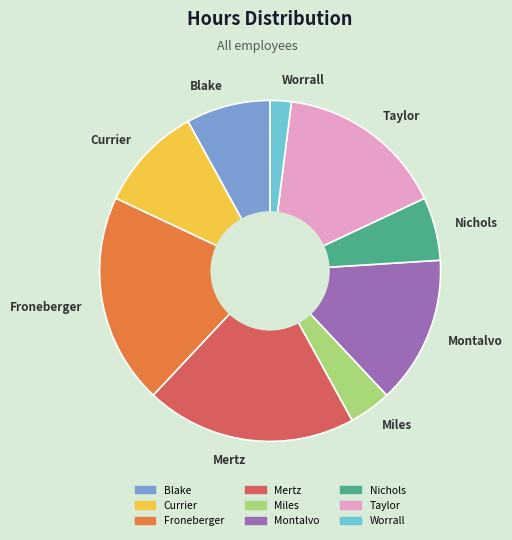

What is the smallest slice in the pie chart?

Worrall